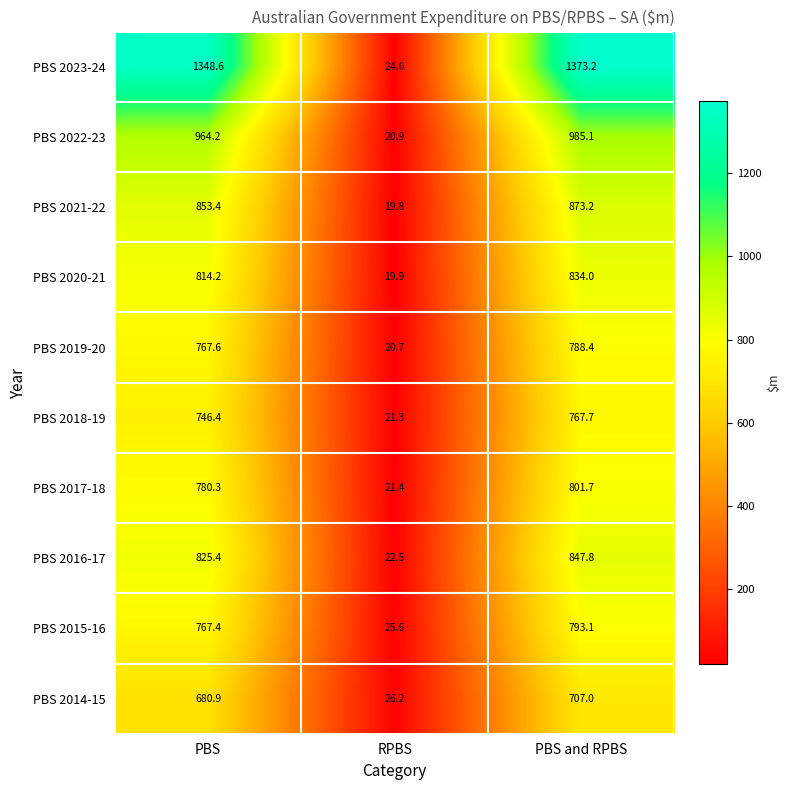

What is the difference between the maximum and minimum values in the PBS 2022-23 series?

964.2